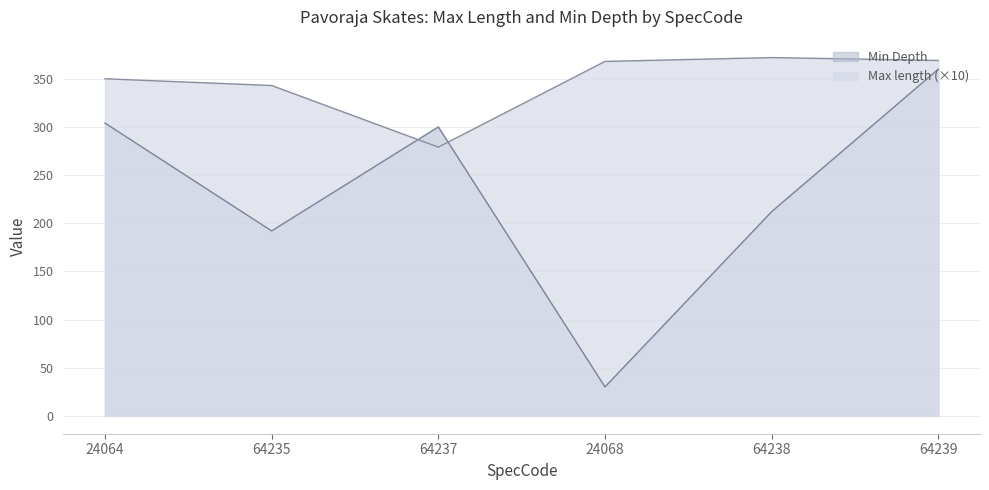

At which category does Max length reach its first local valley?

64237